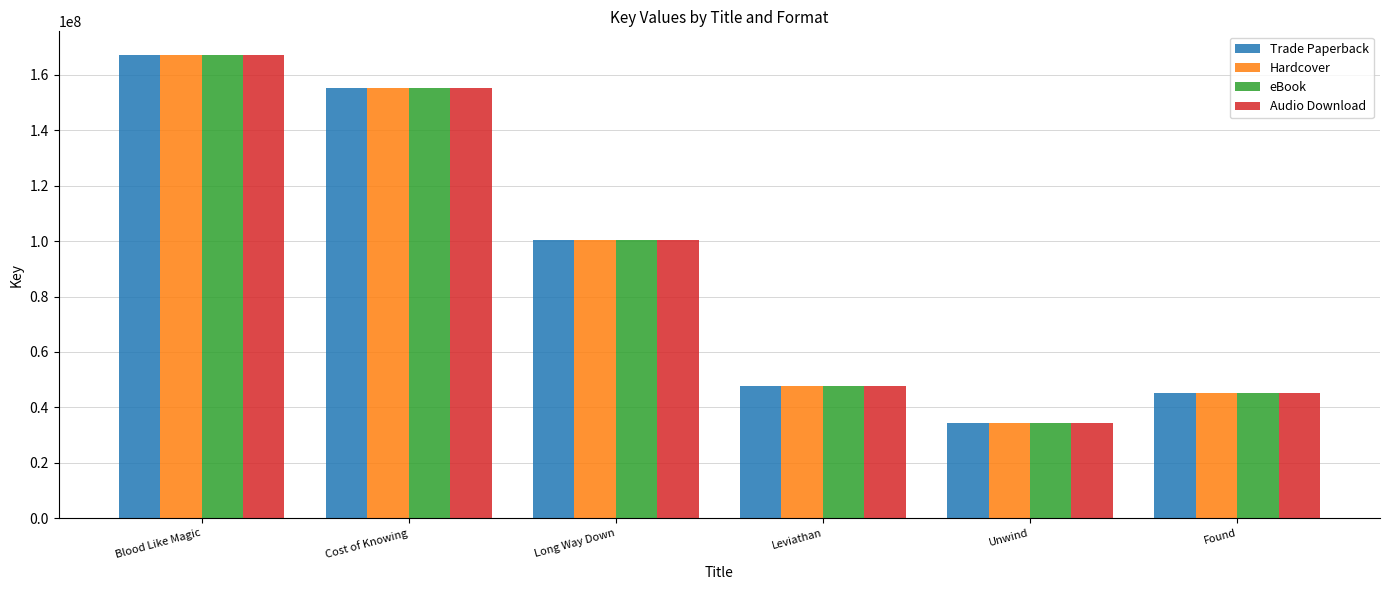

The value of Trade Paperback at Long Way Down is 138332299. True or false?

False